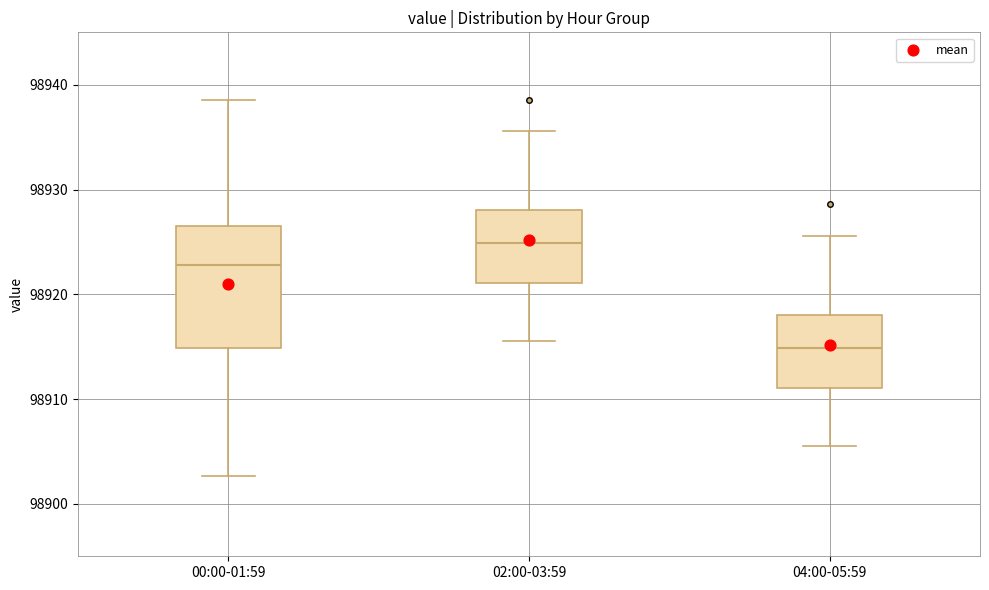

Where does the median line of the box for 04:00-05:59 sit on the y-axis? The values are not printed on the chart, so give them approximately, as read against the axis.

98915